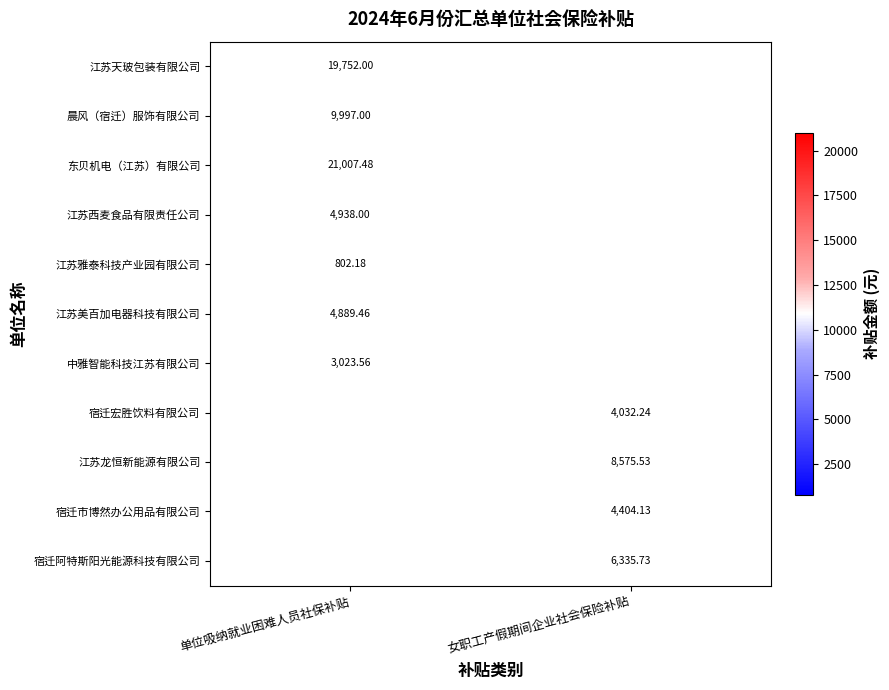

How many data points in 东贝机电（江苏）有限公司 are above 21007?

1